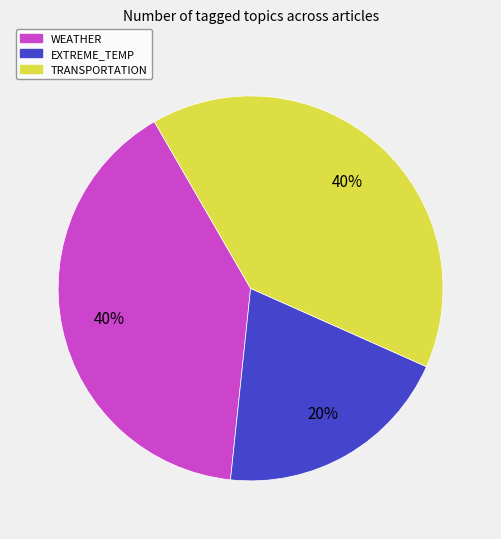

Is there a majority slice in this chart?

No